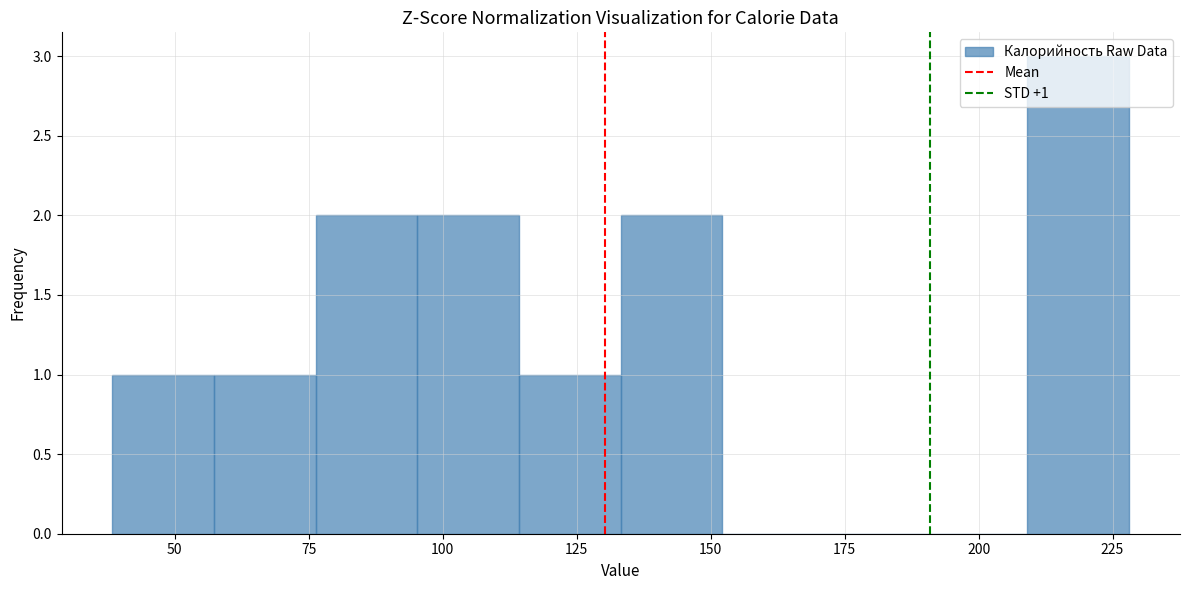

Read against the x-axis, roughly where is the centre of the tallest bar?

220